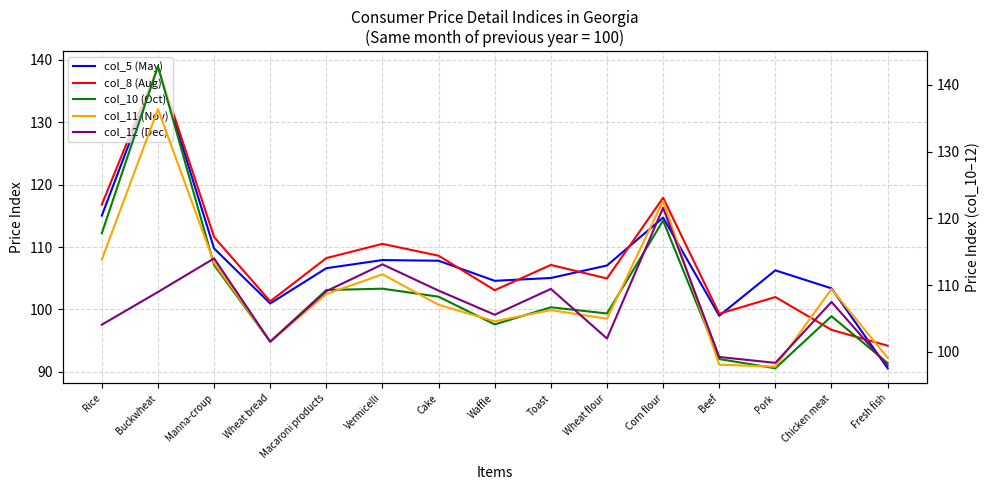

How many intersections are there between col_11 (Nov) and col_10 (Oct)?

8